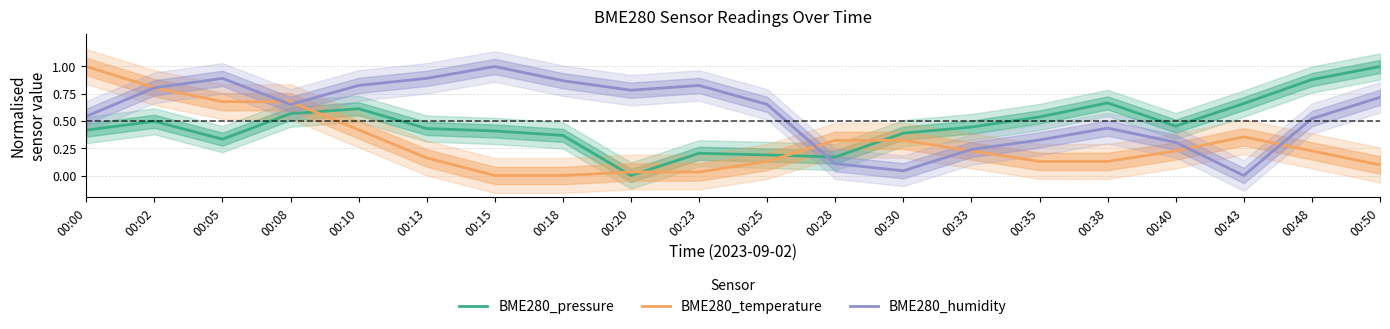

Is it true that BME280_temperature equals 0.1 at 00:25?

True